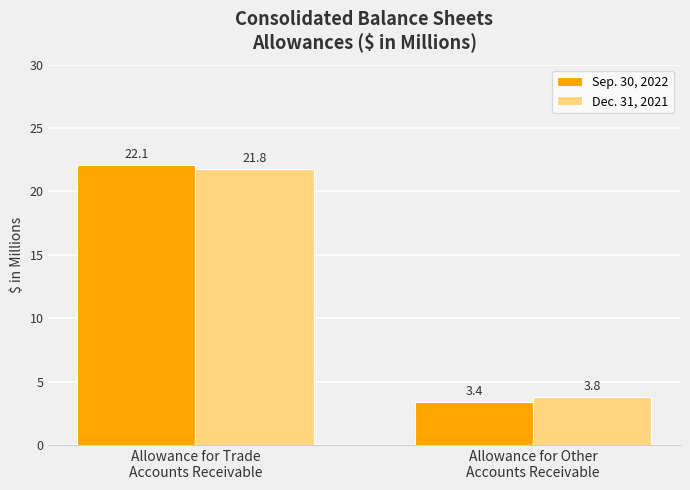

Reading right to left, list all the values displayed in this chart.

Sep. 30, 2022: 3.4	22.1
Dec. 31, 2021: 3.8	21.8